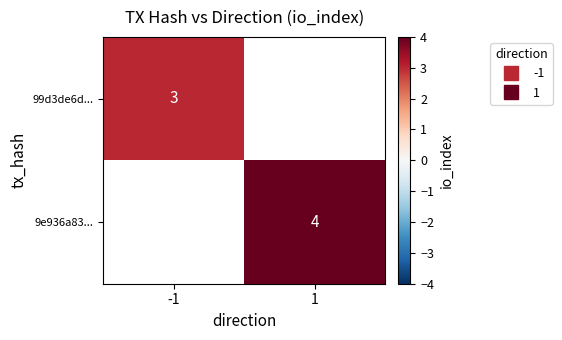

Rank the categories by 9e936a83... value from lowest to highest.

-1, 1